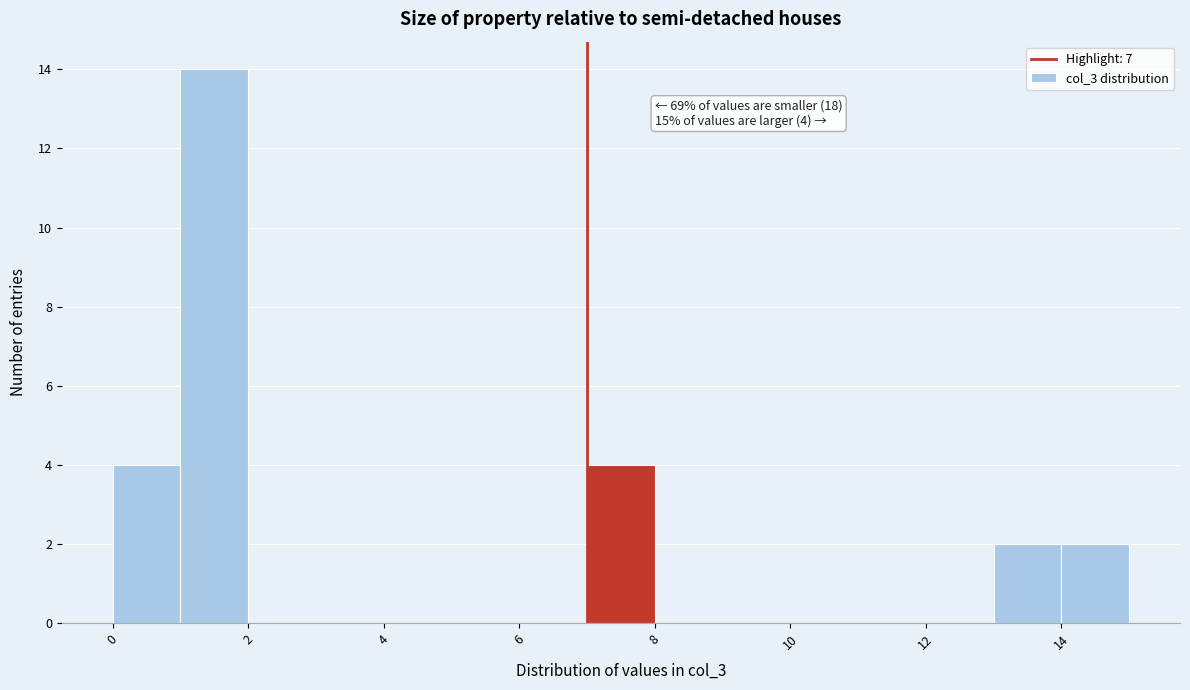

Over which range of the x-axis is the bar tallest?

1 to 2